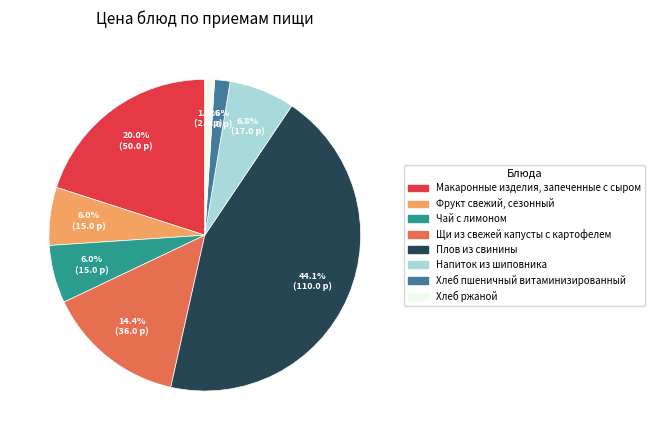

To the nearest percent, what is the combined percentage of Фрукт свежий, сезонный and Плов из свинины?

50%